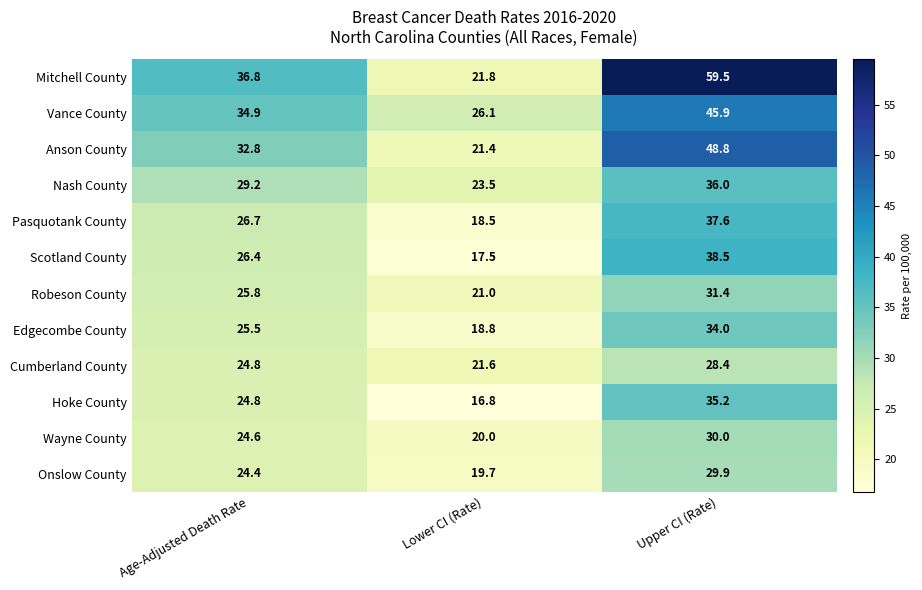

How many categories are shown in the chart?

3